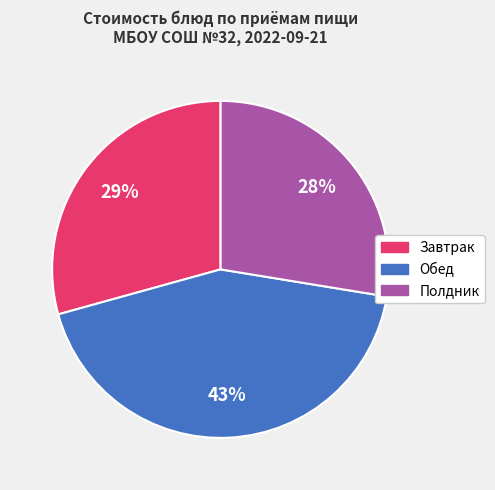

Is there a majority slice in this chart?

No